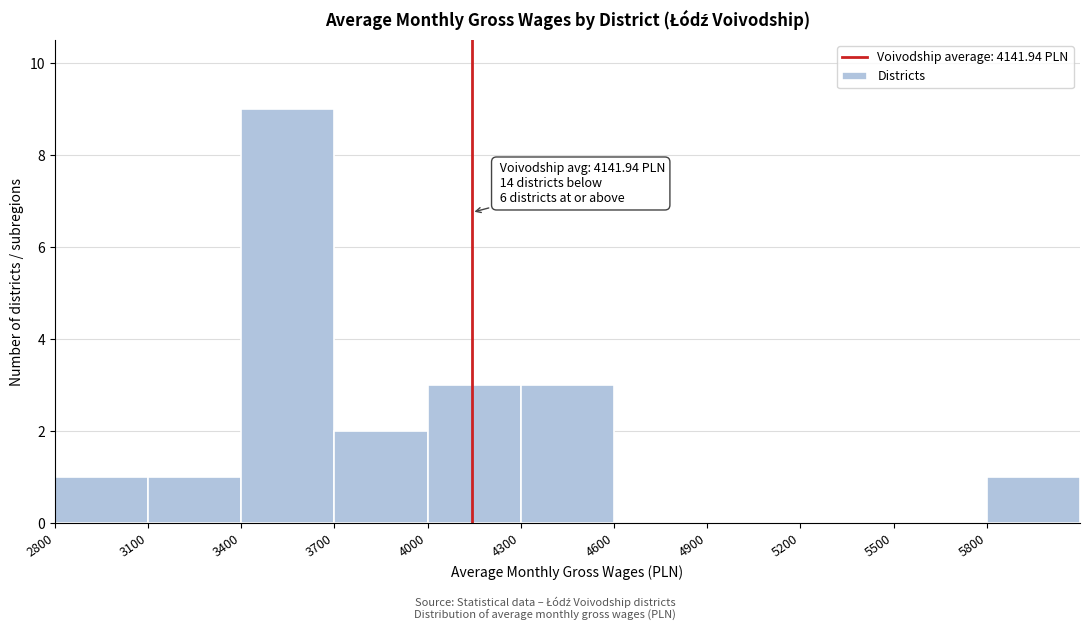

Over which range of the x-axis is the bar tallest?

3400 to 3700